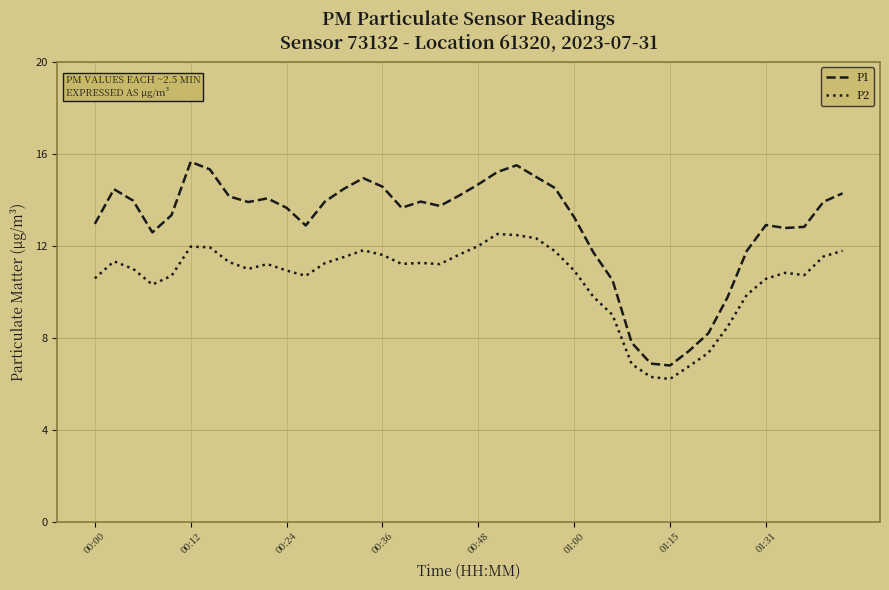

What is the difference between the second highest and second lowest values in the P1 series?

8.6